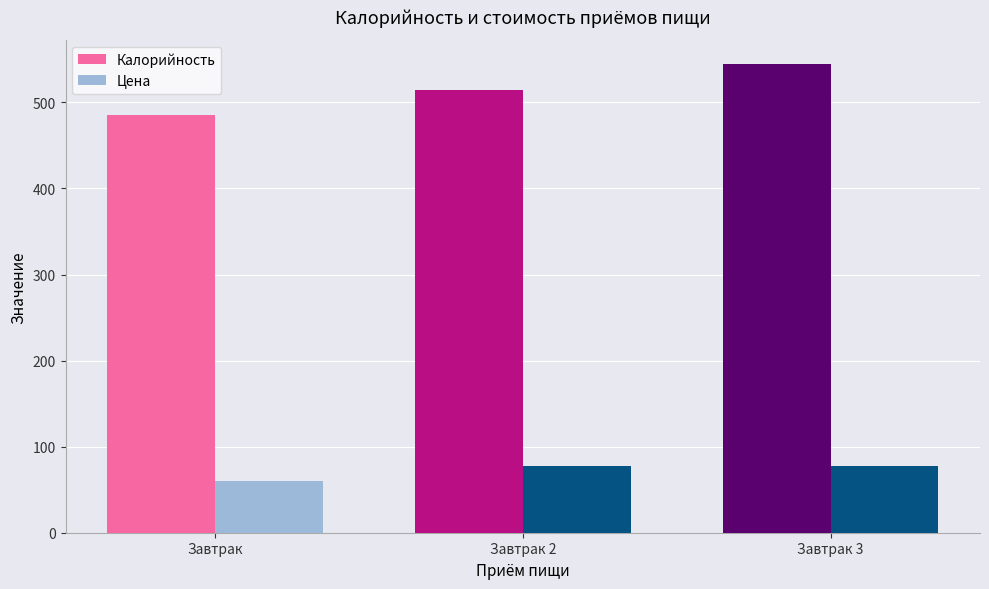

The value of Калорийность at Завтрак 3 is 234.4. True or false?

False